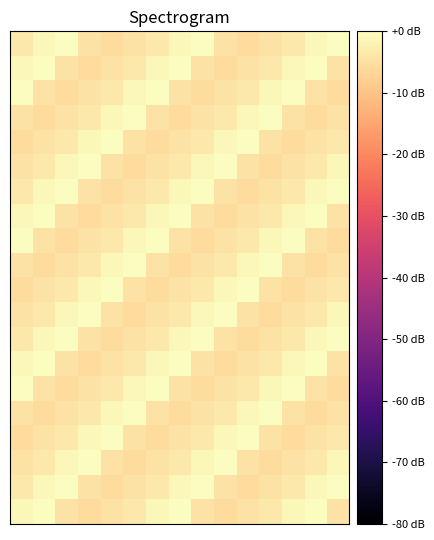

At how many categories does at least one series exceed -2?

15